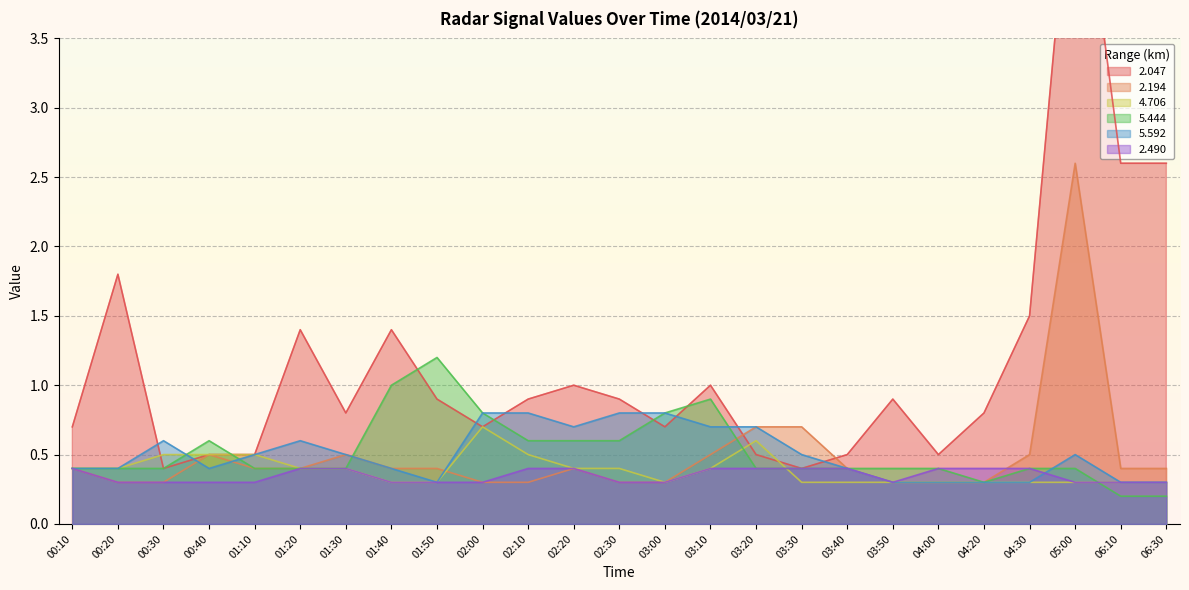

What is the difference between the maximum and second lowest values in the   5.444 series?

1.0